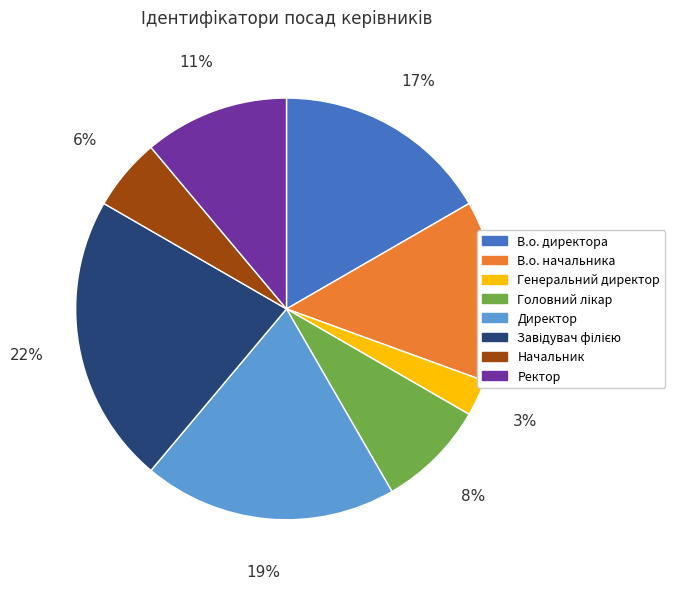

What is the smallest slice in the pie chart?

Генеральний директор